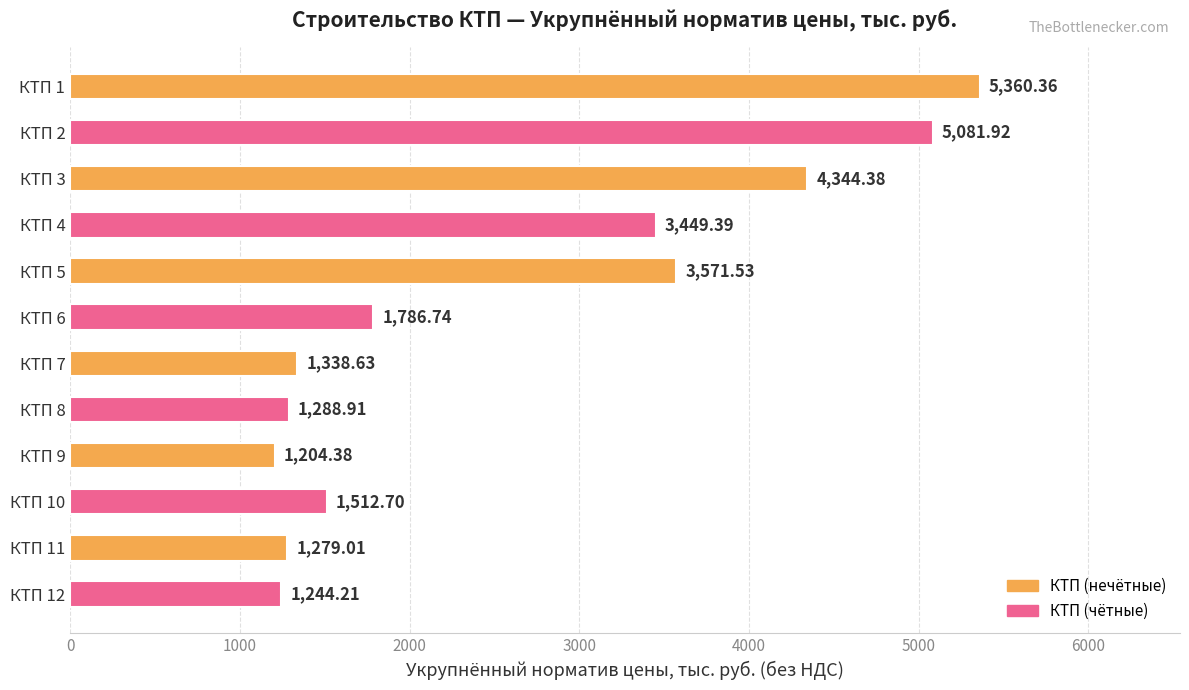

What is the change in value from КТП 1 to КТП 9?

-4156.0